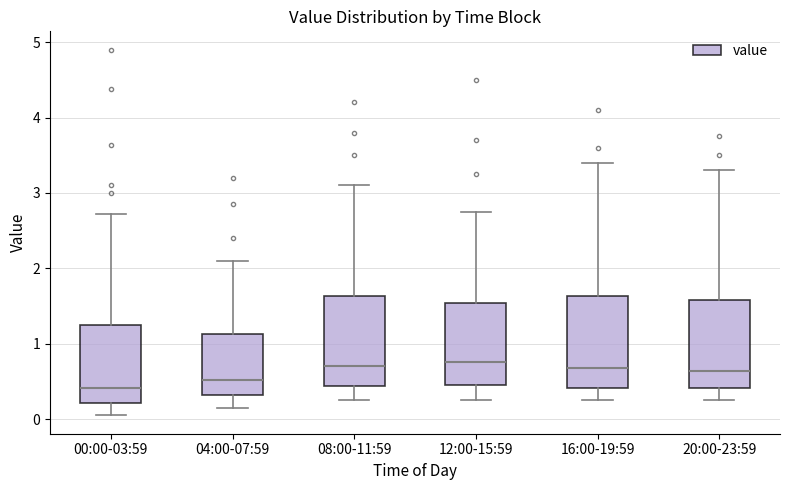

Where does the lower whisker of the box for 04:00-07:59 end on the y-axis? The values are not printed on the chart, so give them approximately, as read against the axis.

0.2